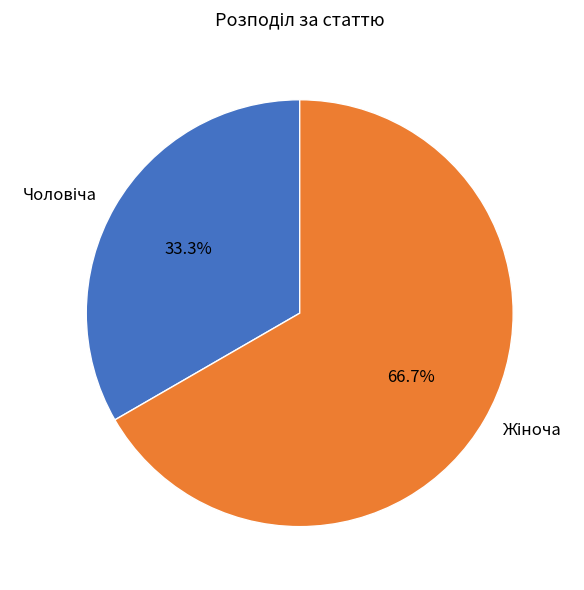

Is there any slice that represents more than half of the pie?

Yes